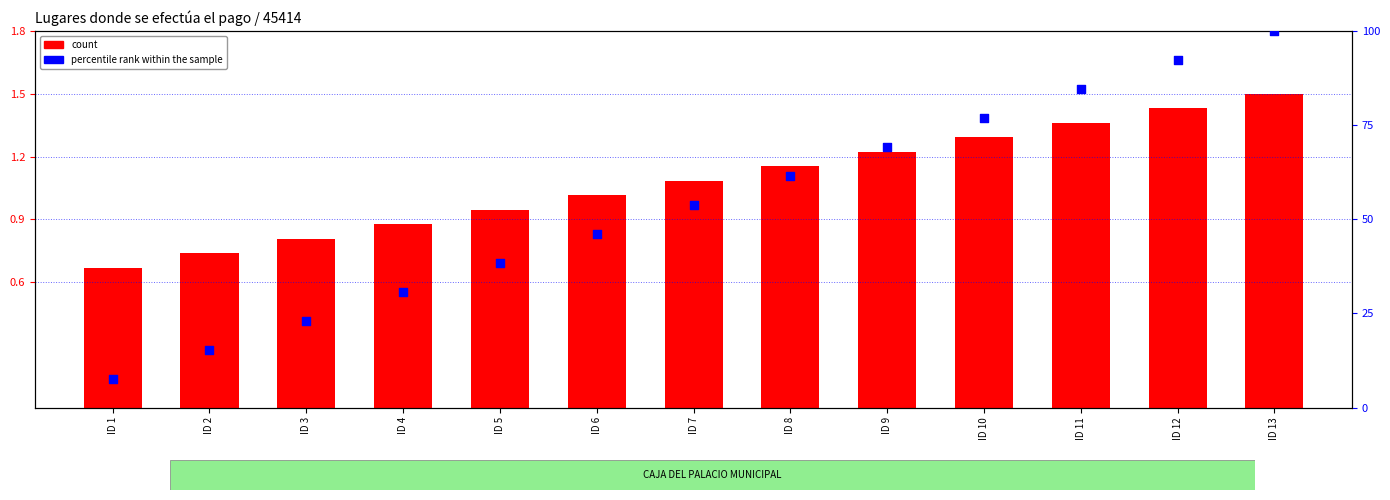

Which series contains the highest Y value?

percentile rank within the sample